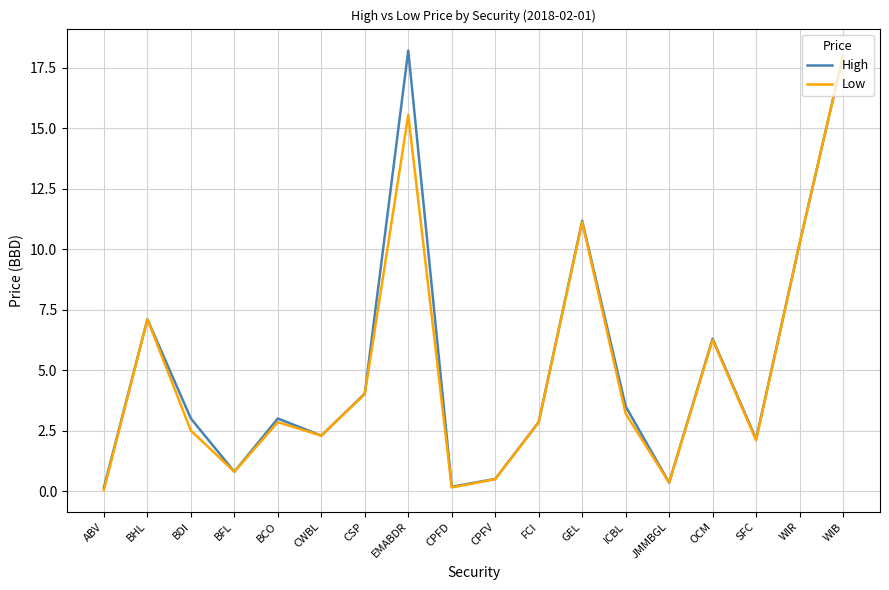

What is the highest value of the High series?

18.2